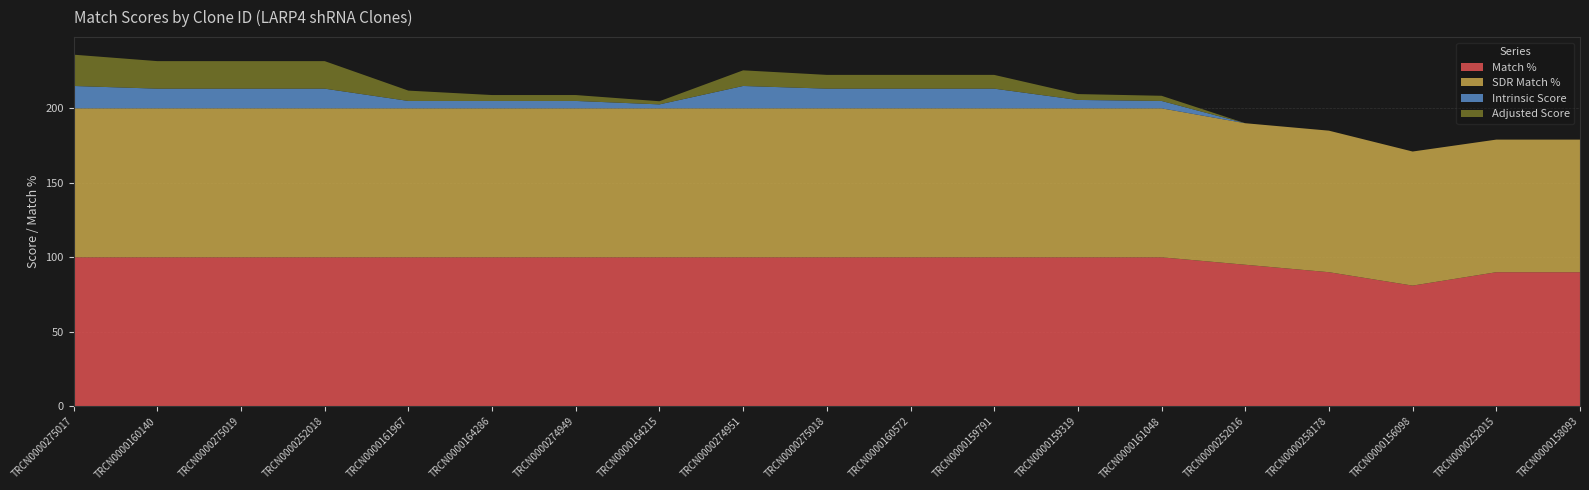

Reading left to right, transcribe all the data shown in this chart.

Match %: 100.0	100.0	100.0	100.0	100.0	100.0	100.0	100.0	100.0	100.0	100.0	100.0	100.0	100.0	95.0	90.0	81.0	90.0	90.0
SDR Match %: 100.0	100.0	100.0	100.0	100.0	100.0	100.0	100.0	100.0	100.0	100.0	100.0	100.0	100.0	95.0	95.0	90.0	89.0	89.0
Intrinsic Score: 15.0	13.2	13.2	13.2	5.0	5.0	5.0	2.6	15.0	13.2	13.2	13.2	5.6	5.0	0.0	0.0	0.0	0.0	0.0
Adjusted Score: 21.0	18.5	18.5	18.5	6.9	4.0	4.0	2.1	10.5	9.2	9.2	9.2	3.9	3.5	0.0	0.0	0.0	0.0	0.0